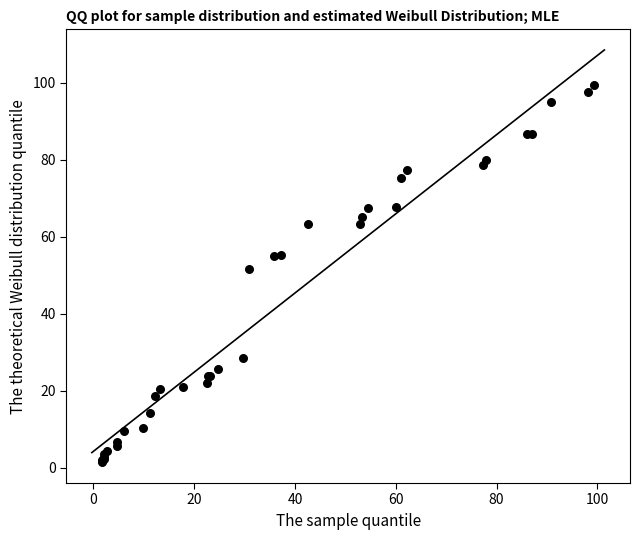

What Y value in the scatter plot is closest to 50?

51.8